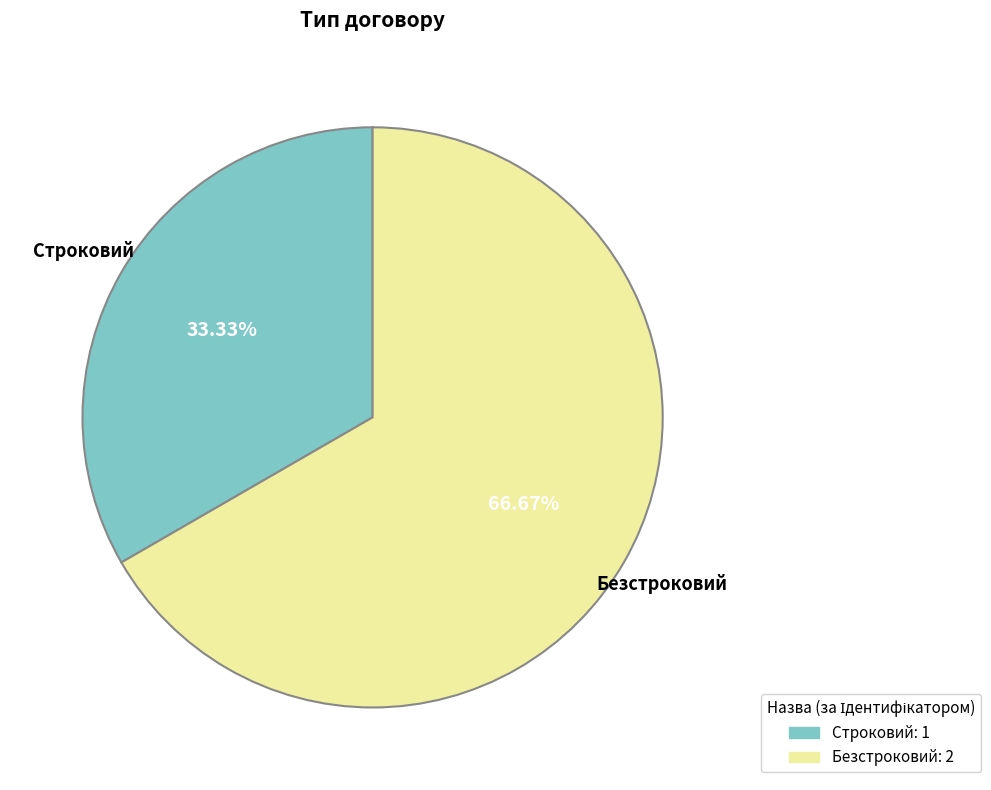

What percentage is the Строковий slice, to the nearest percent?

33%